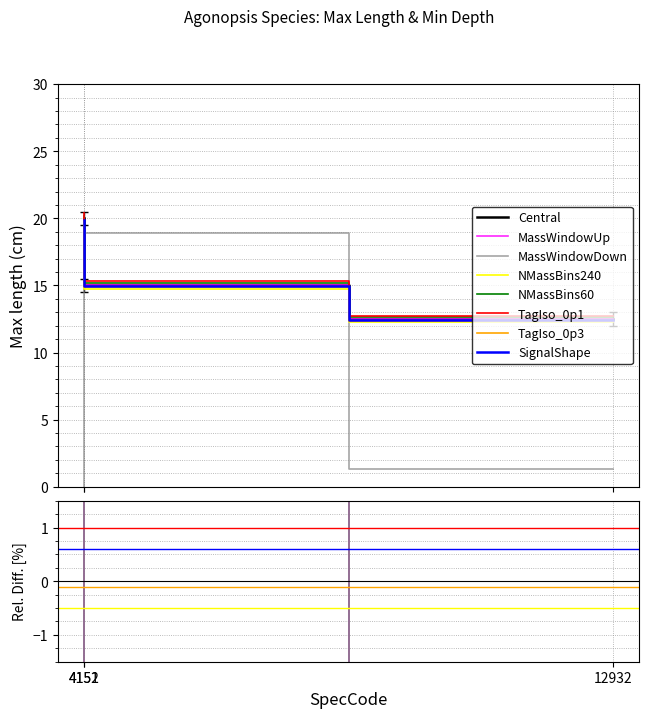

What is the difference between the maximum and minimum values in the Max length series?

7.5